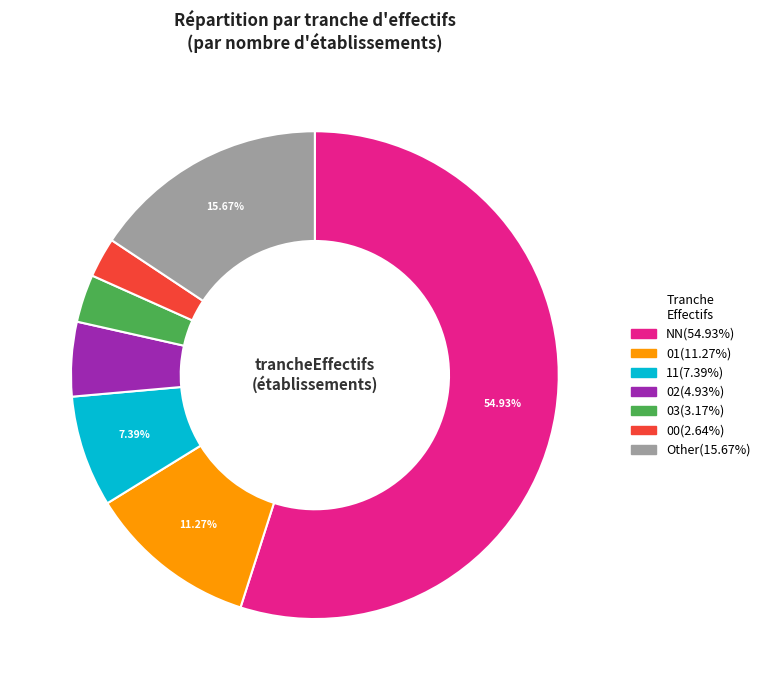

Is there any slice that represents more than half of the pie?

Yes